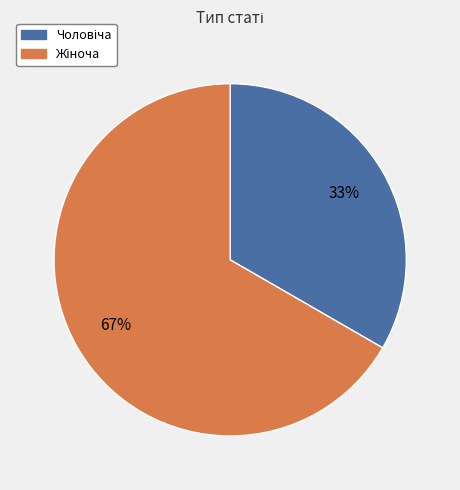

Is there any slice that represents more than half of the pie?

Yes